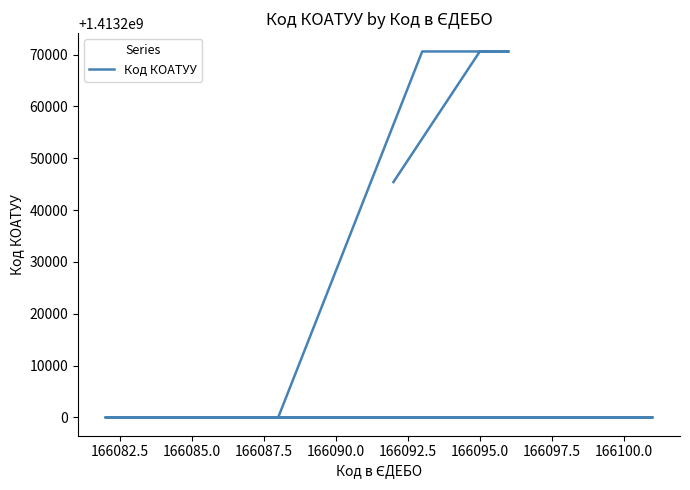

Read the value at 166100.0, to the nearest 10.

1413200000